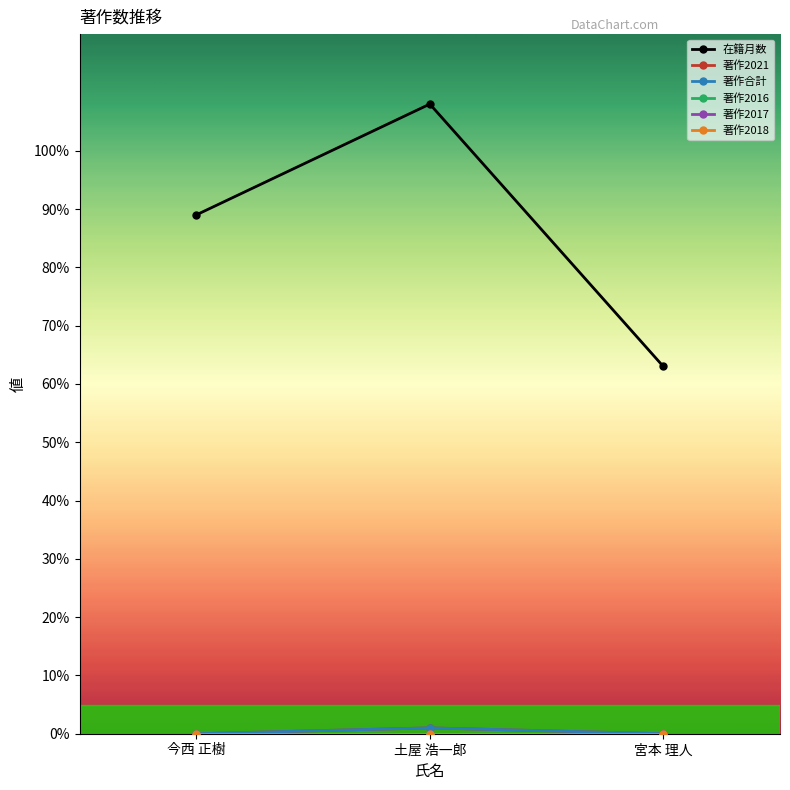

What is the label of the 2nd point from the right?

土屋 浩一郎